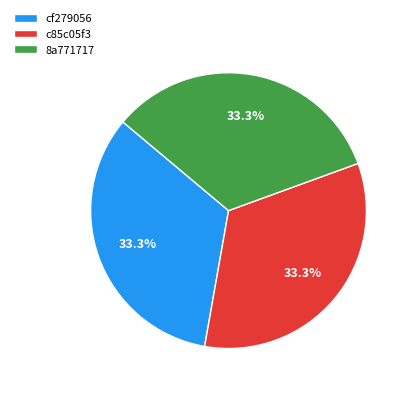

How many segments does this pie chart have?

3